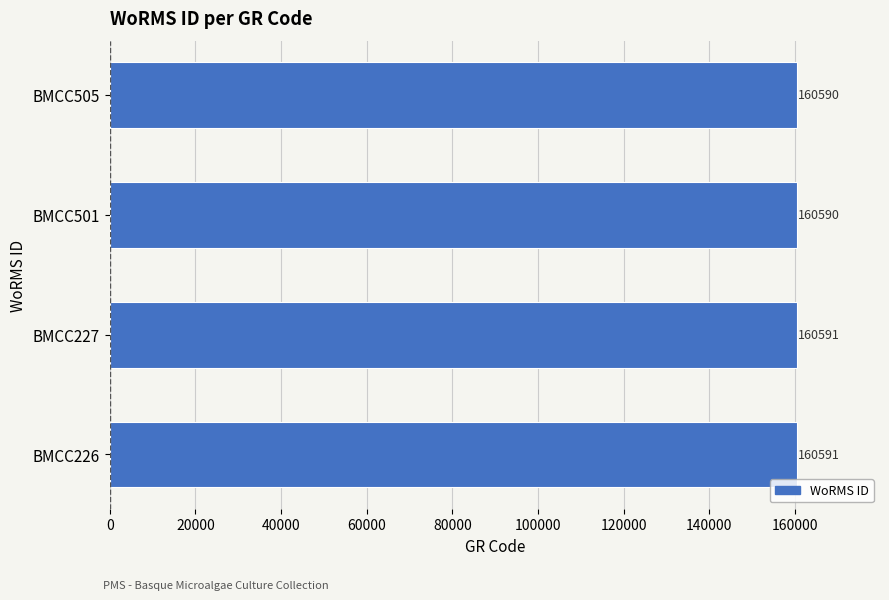

How many series are shown in this chart?

1